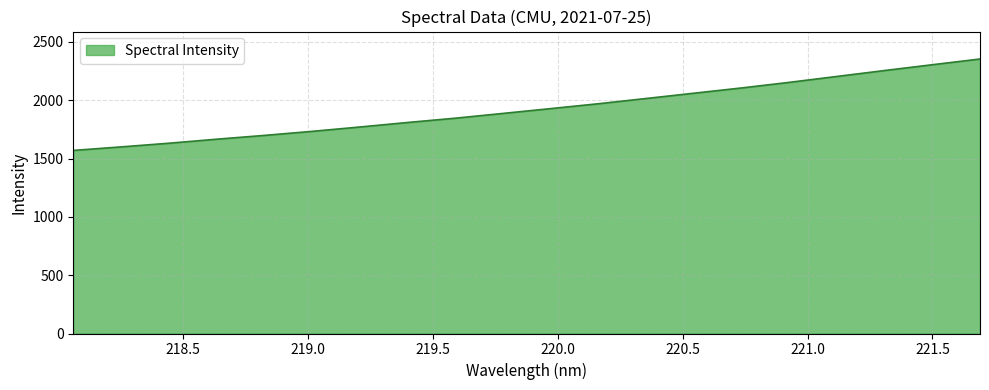

What is the greatest value displayed?

2353.0